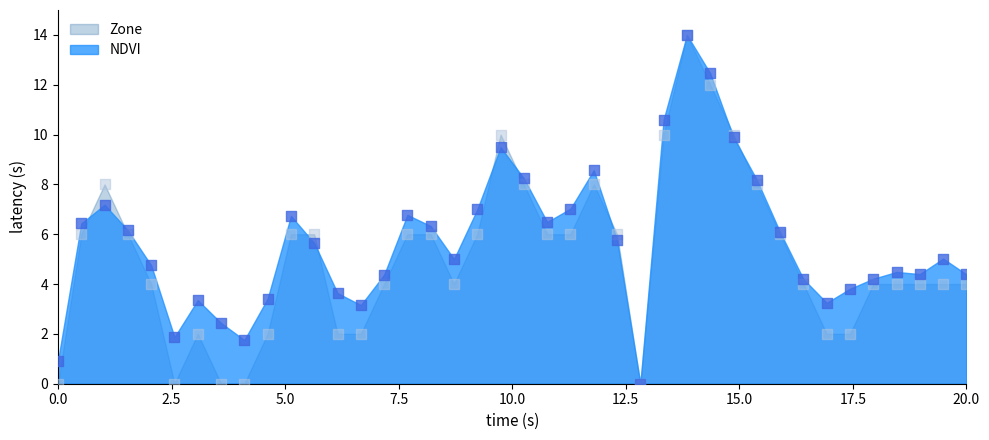

At how many categories does at least one series exceed 13?

1